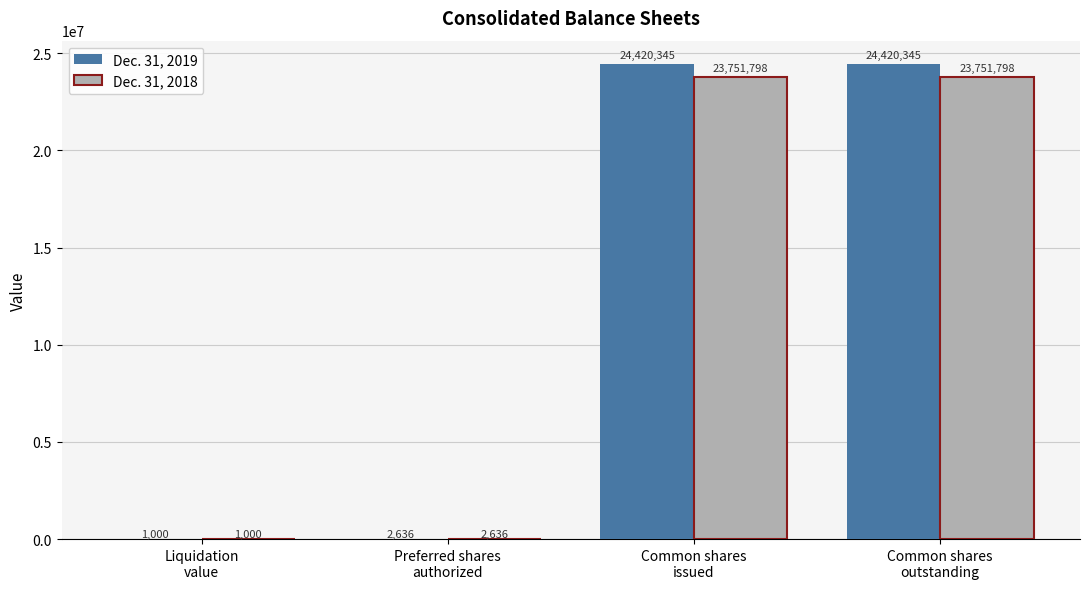

Are the bars grouped side by side (vs. stacked)?

Yes